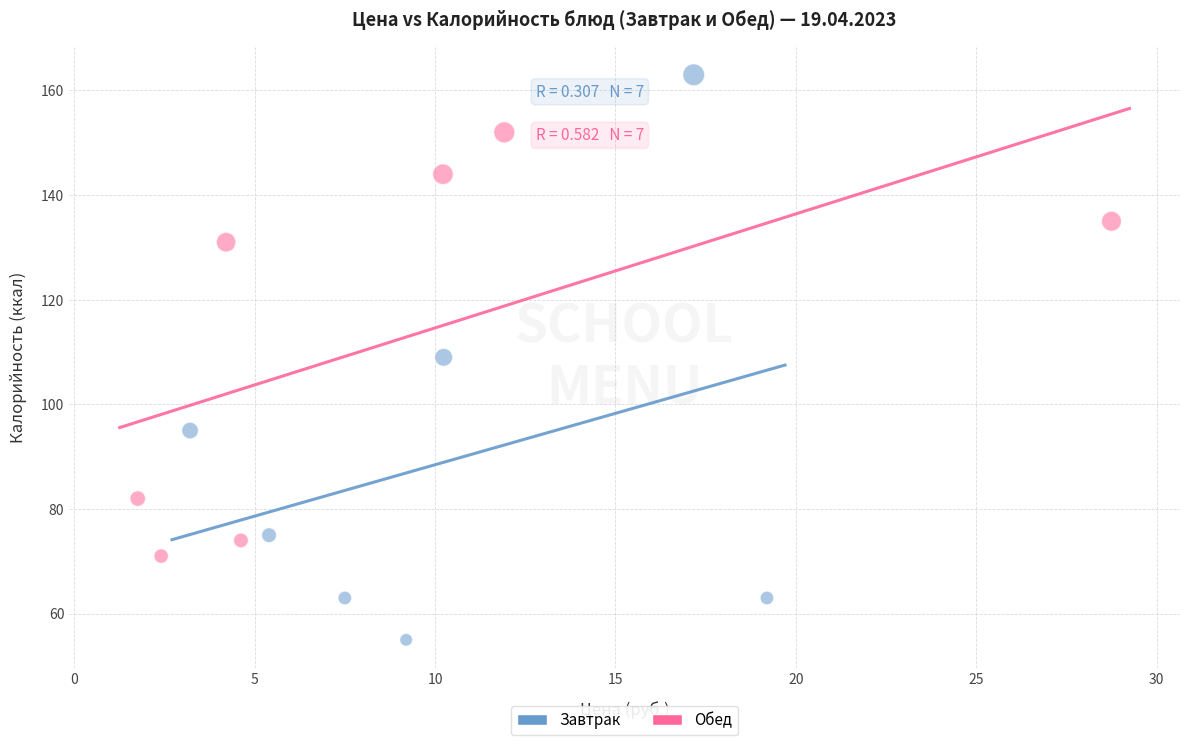

Which series has the largest Y range (max minus min)?

Завтрак